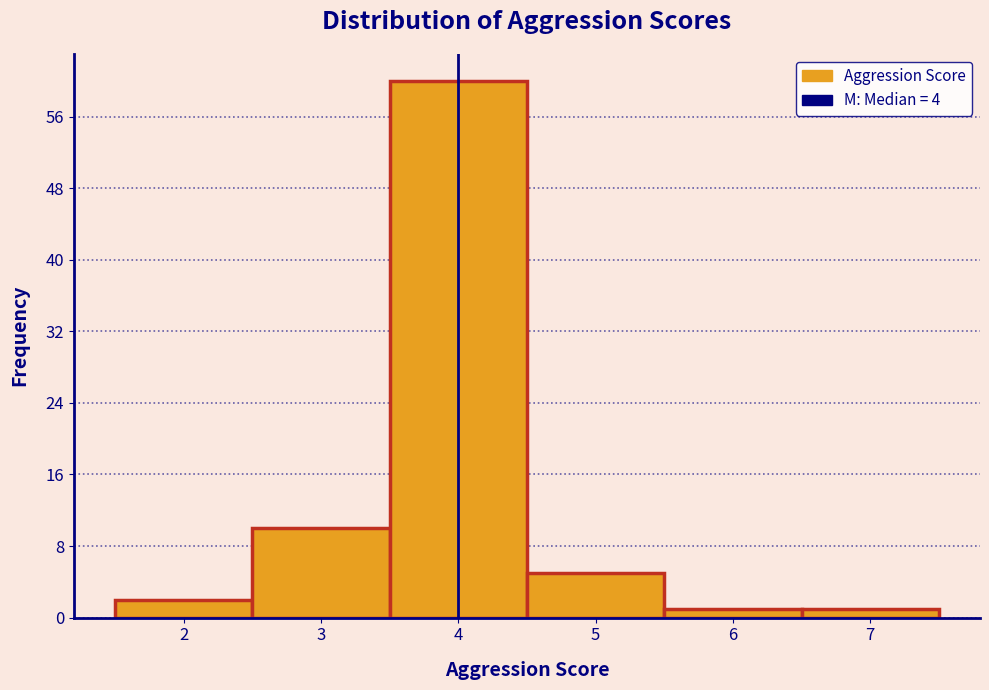

Reading left to right, list every bar in this chart as the range it spans on the x-axis followed by its height. The values are not printed on the chart, so give them approximately, as read against the axis.

1.5 to 2.5: 2
2.5 to 3.5: 10
3.5 to 4.5: 60
4.5 to 5.5: 5
5.5 to 6.5: 1
6.5 to 7.5: 1